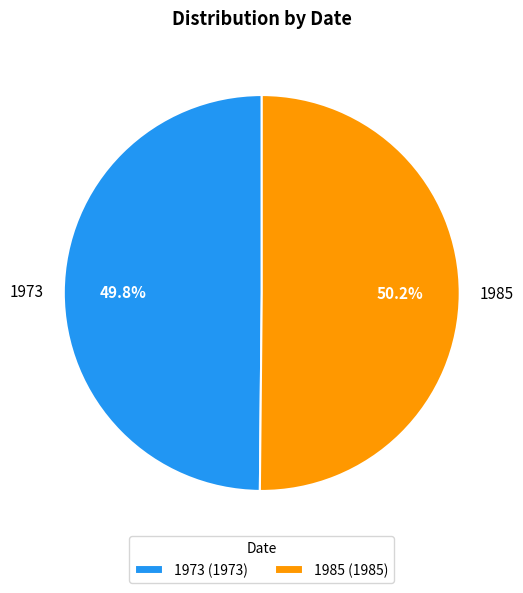

Is it true that 1985 is 50% of the pie?

True